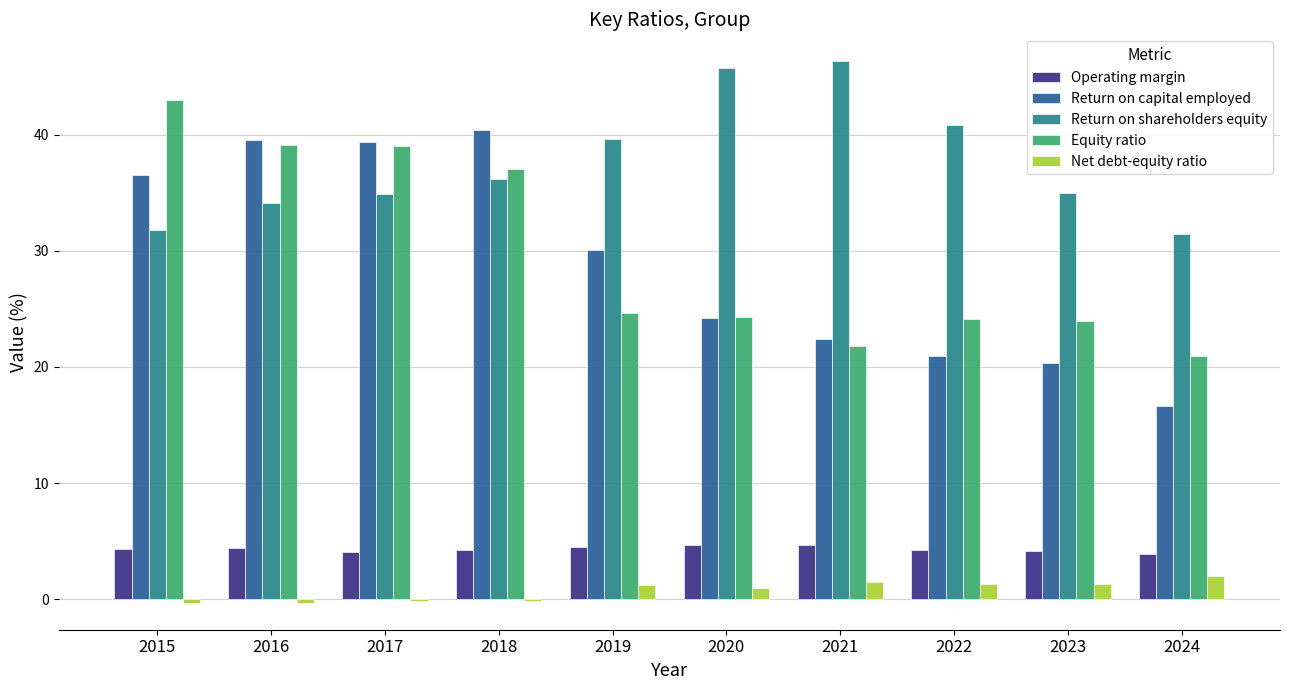

Which series changed the most between 2019 and 2023?

Return on capital employed